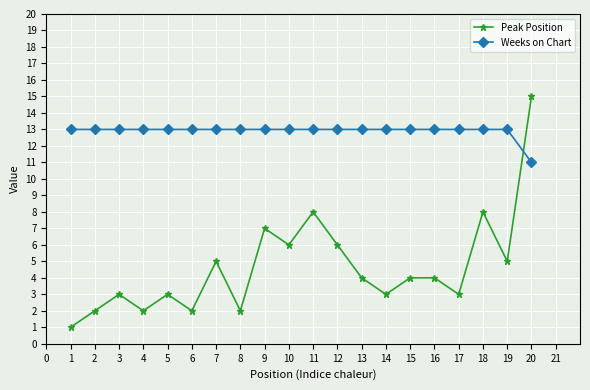

Count the number of data series in this chart.

2